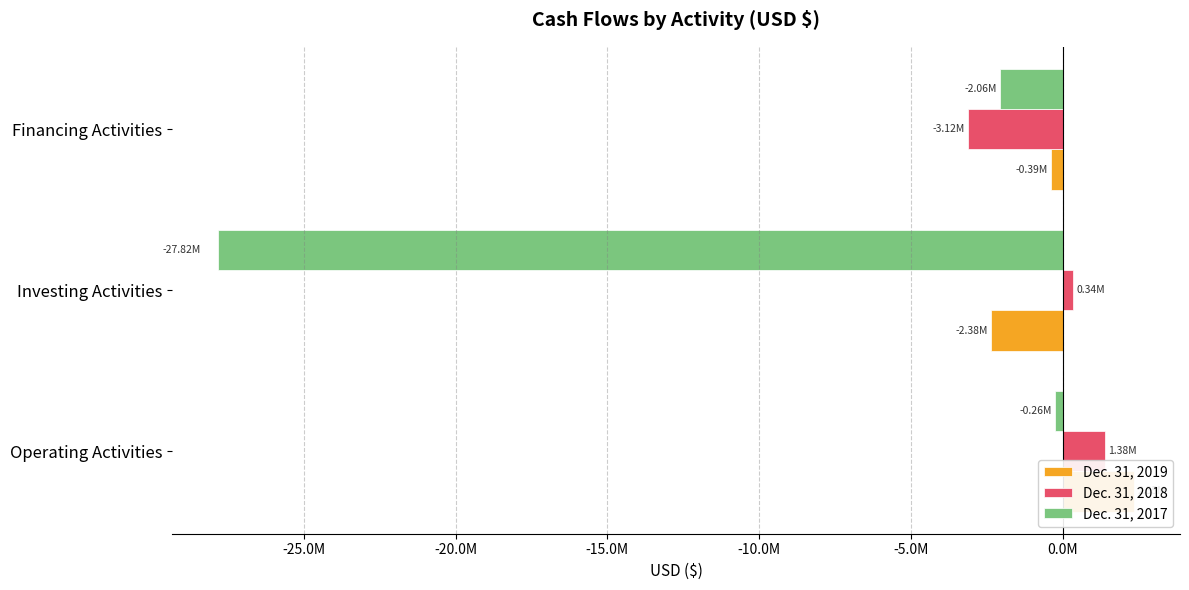

What is the difference between the Dec. 31, 2018 values at Operating Activities and Investing Activities?

1041000